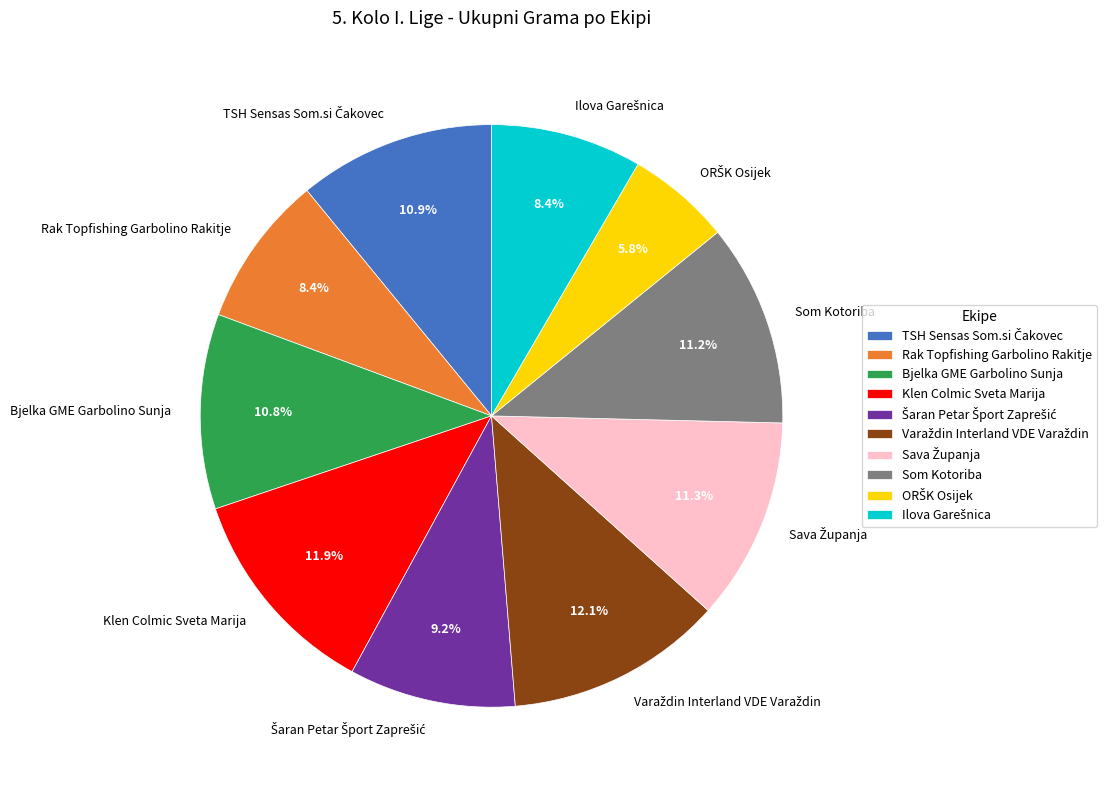

Is there any slice that represents more than half of the pie?

No